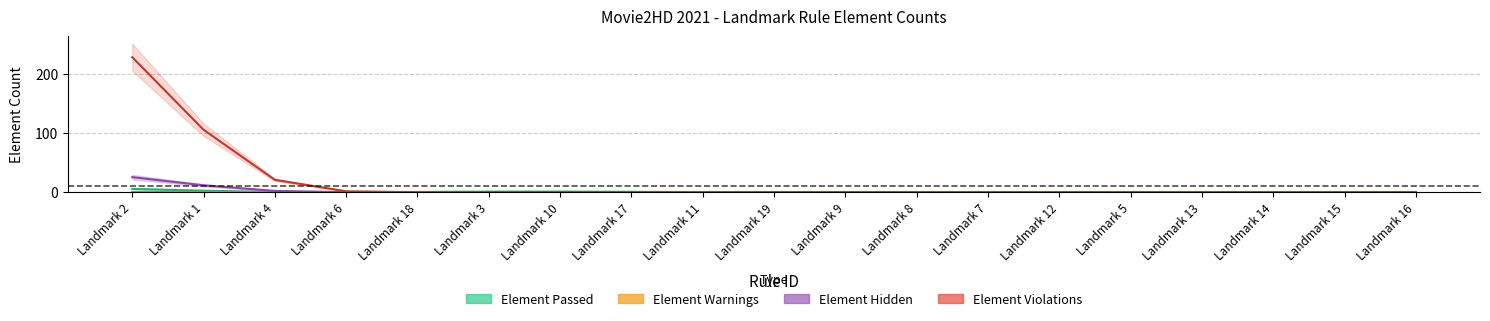

What is the label of the 2nd point from the left?

Landmark 1